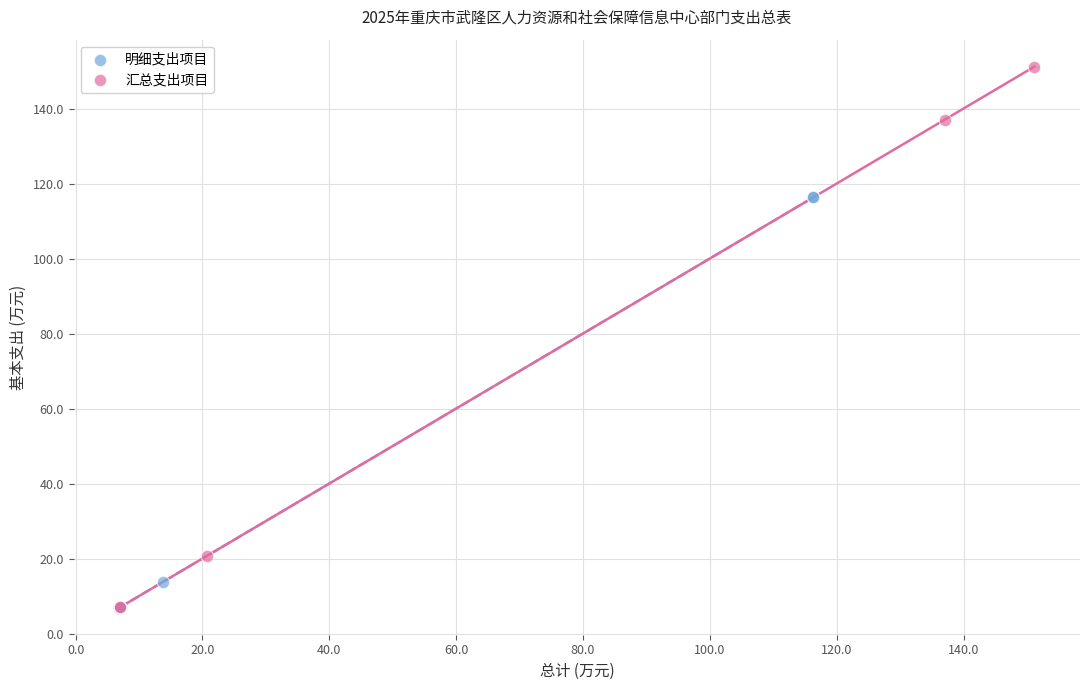

Which series contains the highest Y value?

汇总支出项目